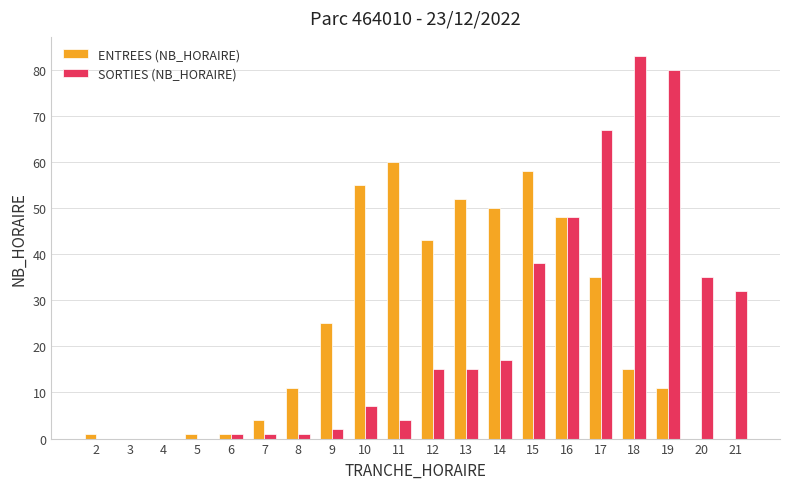

Where is SORTIES (NB_HORAIRE) nearest to the value 41?

15